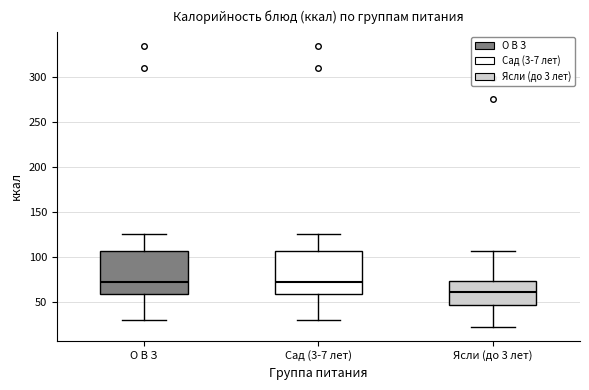

Where is the upper edge of the box for Ясли (до 3 лет) on the y-axis? The values are not printed on the chart, so give them approximately, as read against the axis.

75